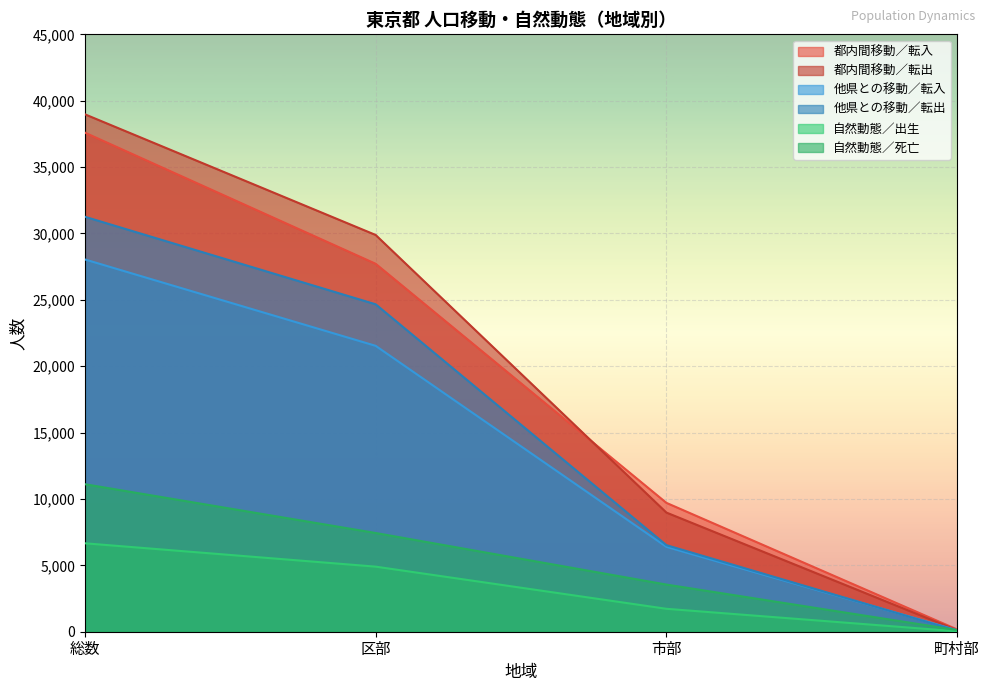

At how many categories does at least one series exceed 2825?

3